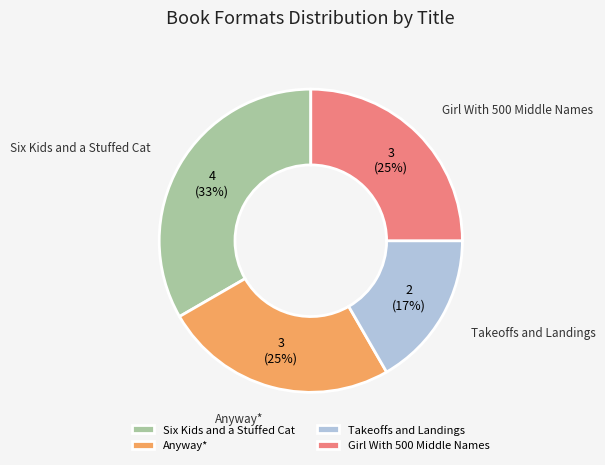

To the nearest percent, what percentage of the pie is Takeoffs and Landings?

17%